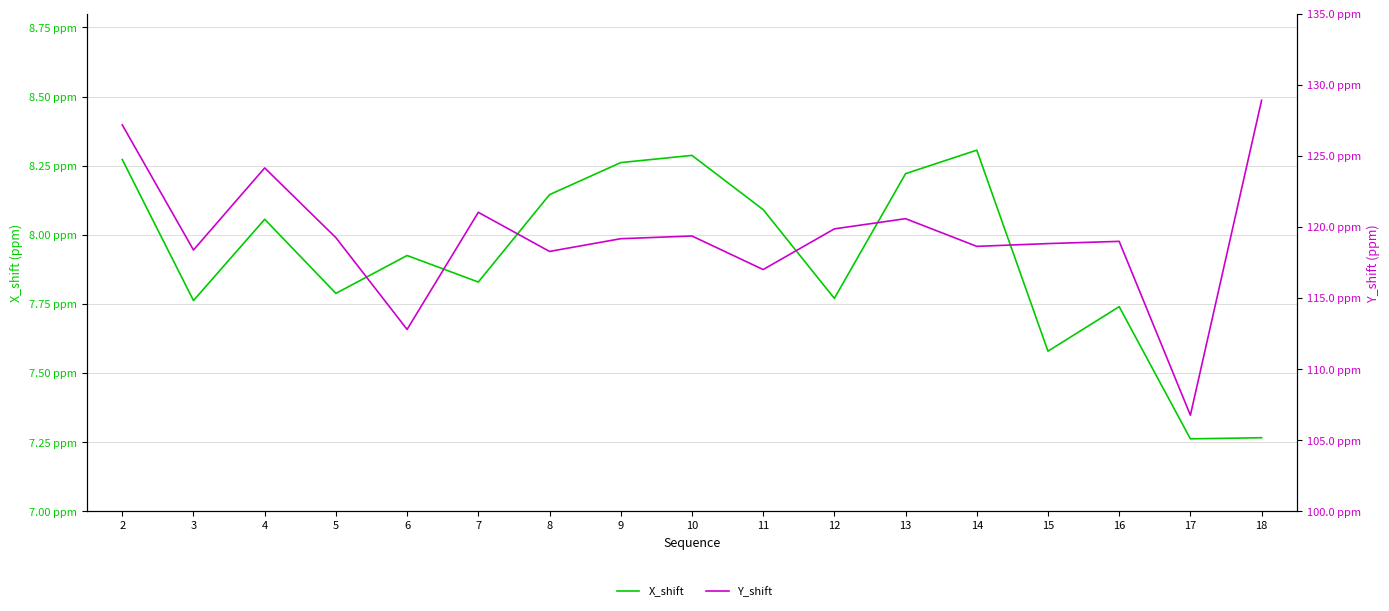

Which series has the largest total across all categories?

Y_shift